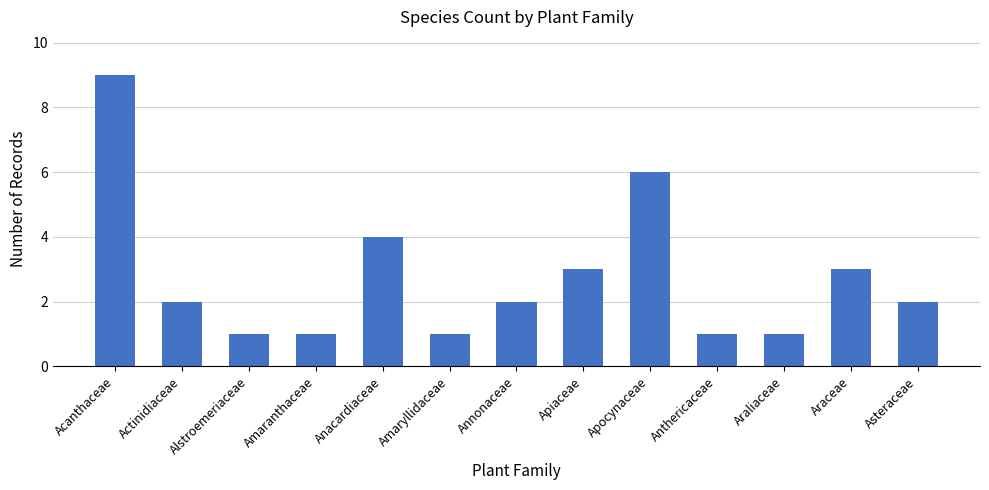

Where is the data nearest to the value 5?

Anacardiaceae